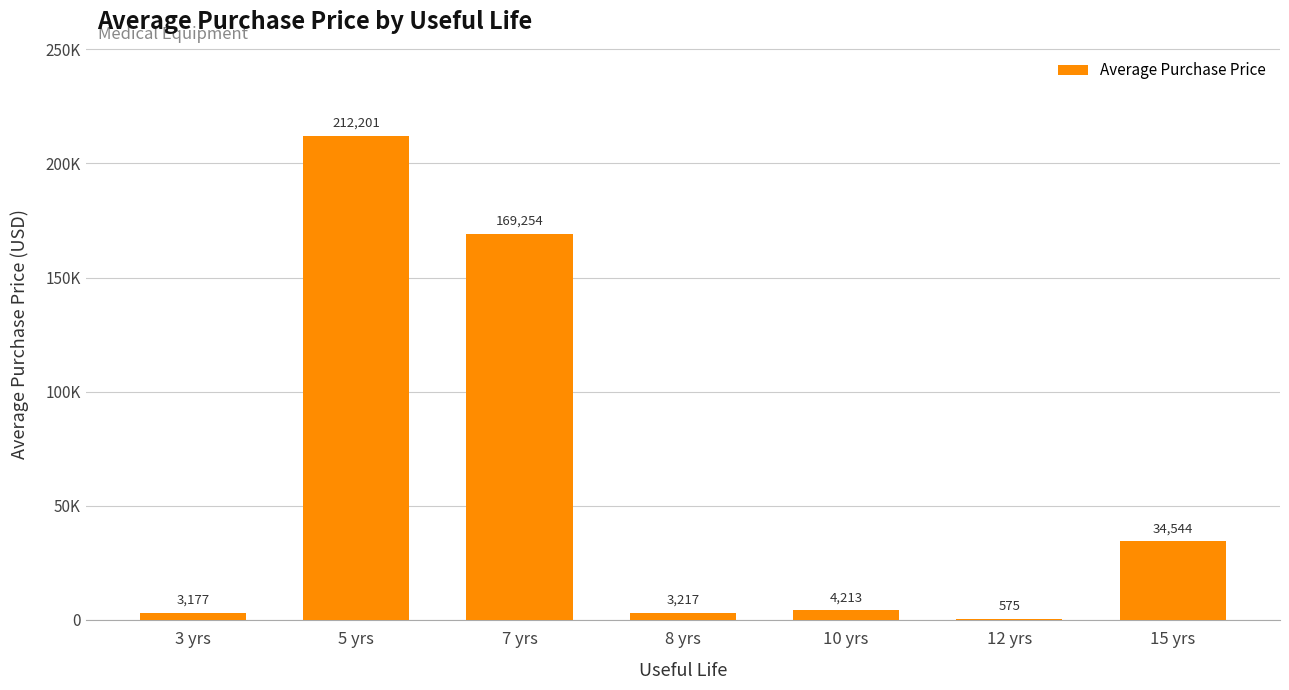

What is the change in value from 3 yrs to 15 yrs?

+31367.1